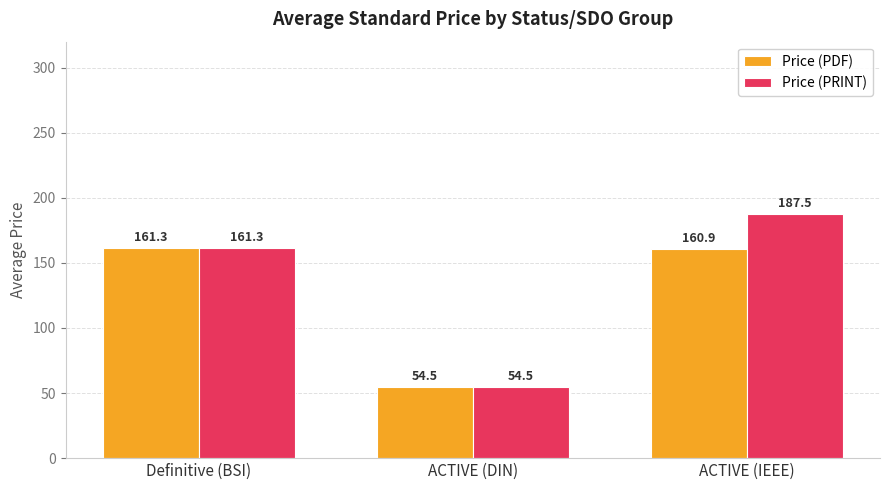

Rank the series by their average value, from highest to lowest.

Price (PRINT), Price (PDF)